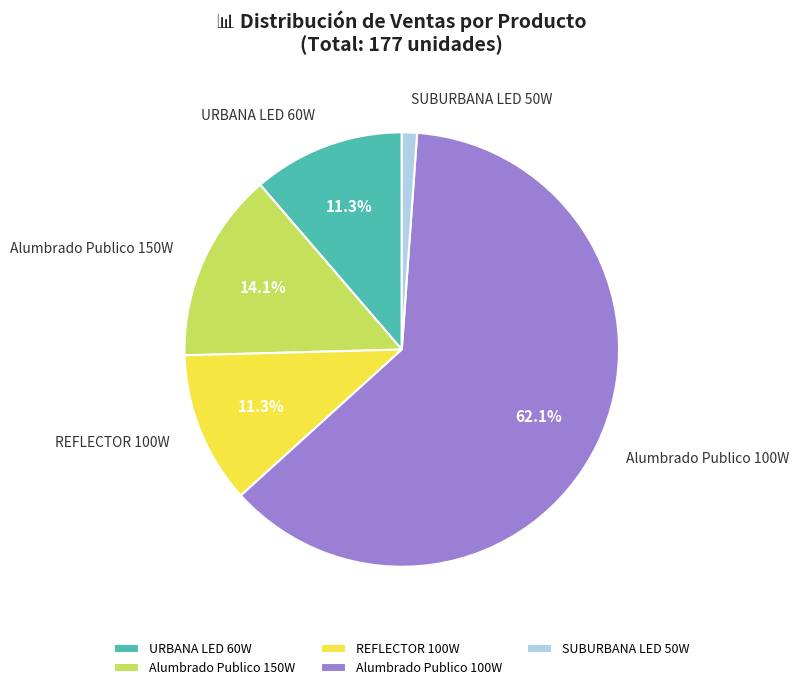

What is the ratio of the value at REFLECTOR 100W to the value at Alumbrado Publico 100W?

0.2